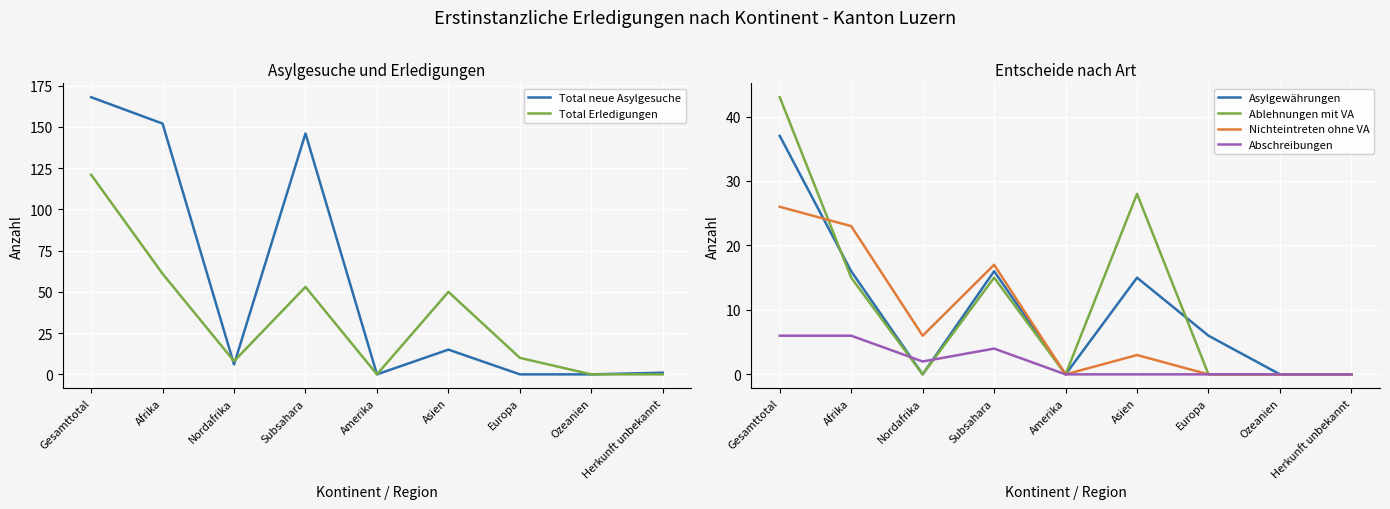

After their last crossing, which series has the higher values: Asylgewährungen or Ablehnungen mit VA?

Asylgewährungen